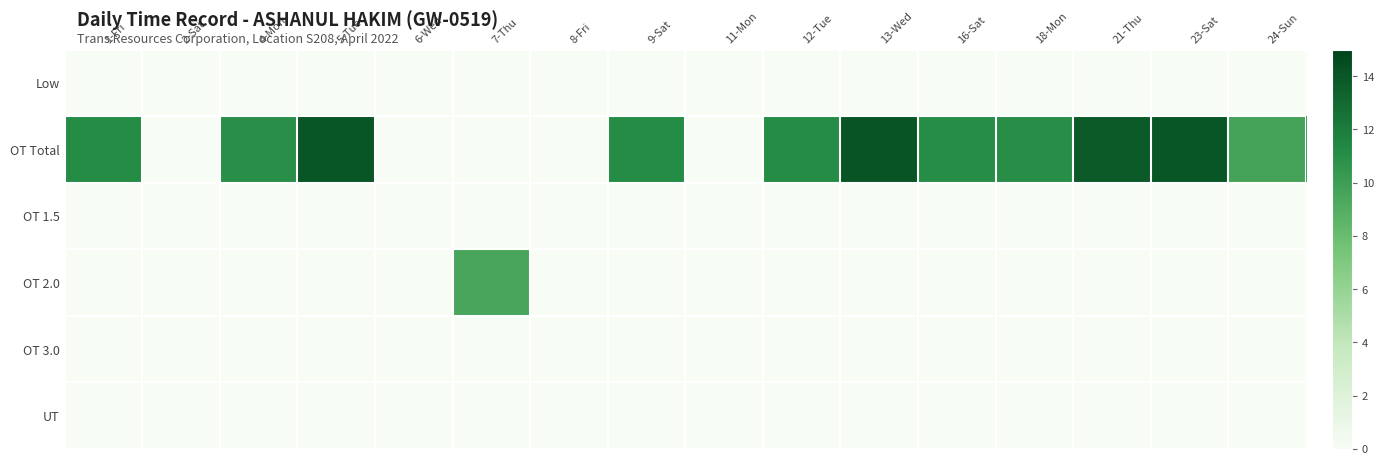

Which series has the largest total across all categories?

OT Total